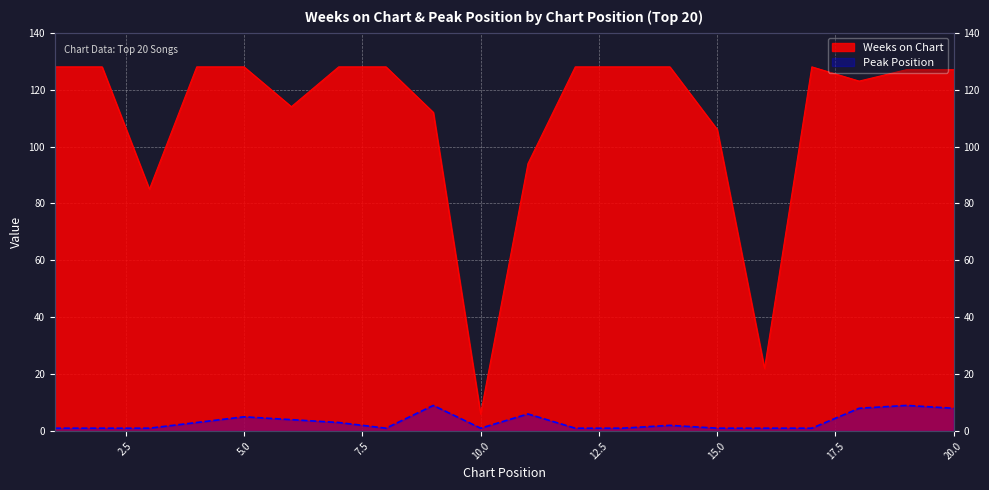

Is it true that Peak Position equals 3 at 7?

True